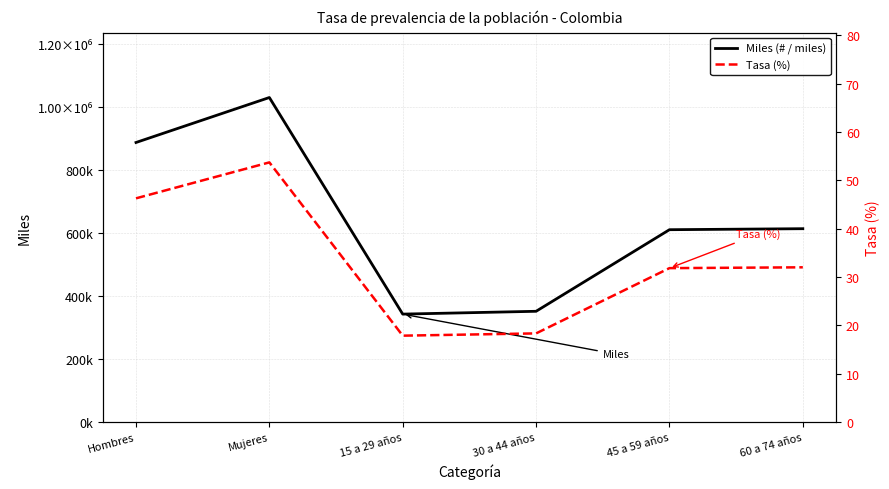

What is the sum of all Miles (# / miles) values?

3833300.0